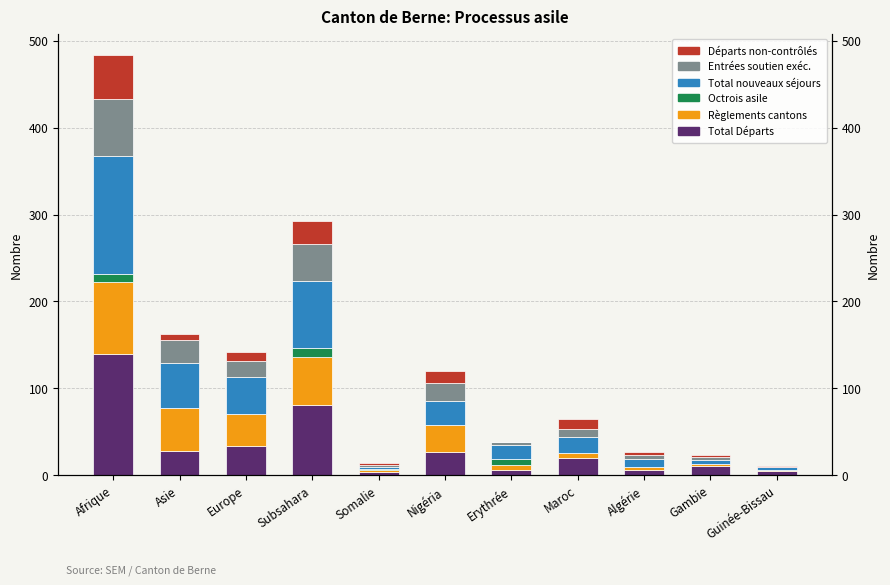

Between Afrique and Nigéria, which is larger?

Afrique